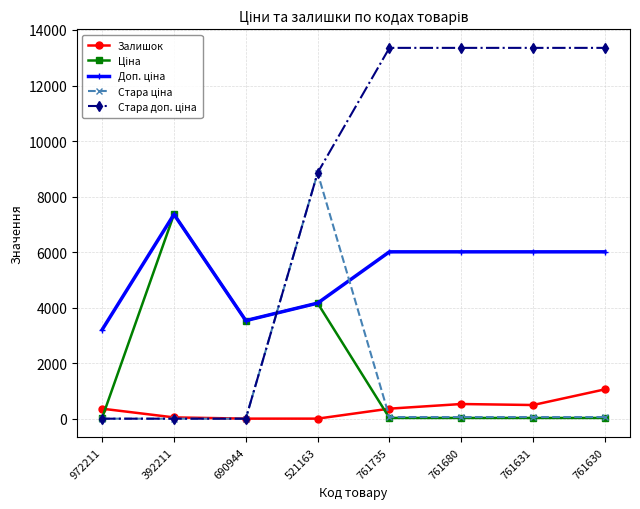

The Залишок series shows 528.0 at 761680. True or false?

True